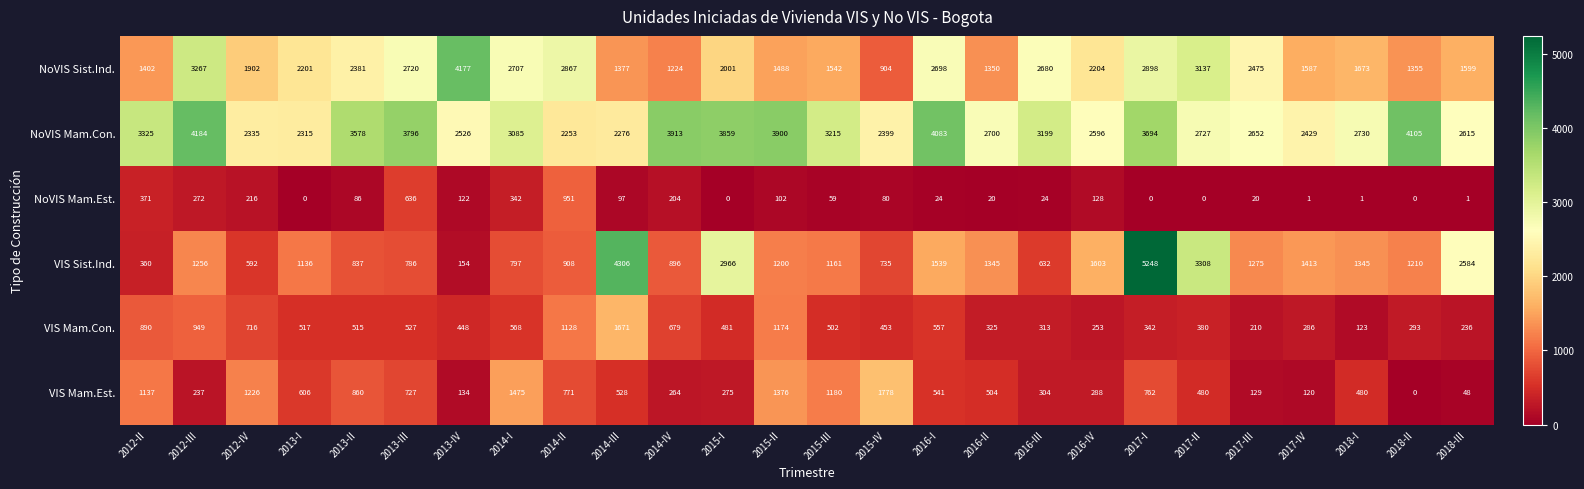

Rank the series by their maximum value, from lowest to highest.

NoVIS Mam.Est., VIS Mam.Con., VIS Mam.Est., NoVIS Sist.Ind., NoVIS Mam.Con., VIS Sist.Ind.